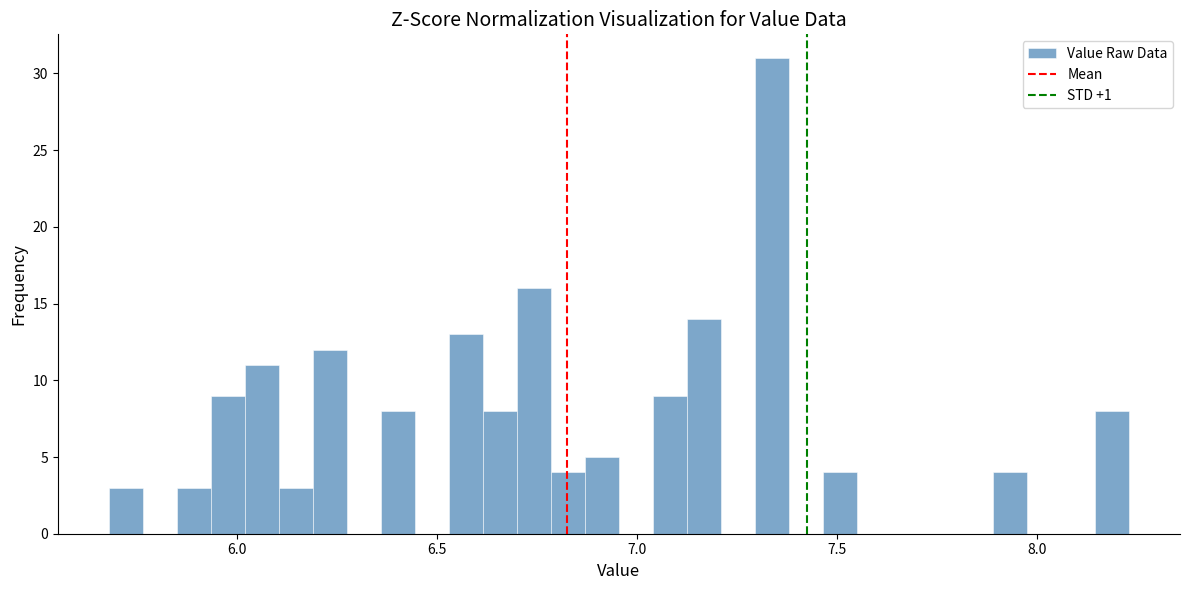

Read against the x-axis, roughly where is the centre of the tallest bar?

7.35